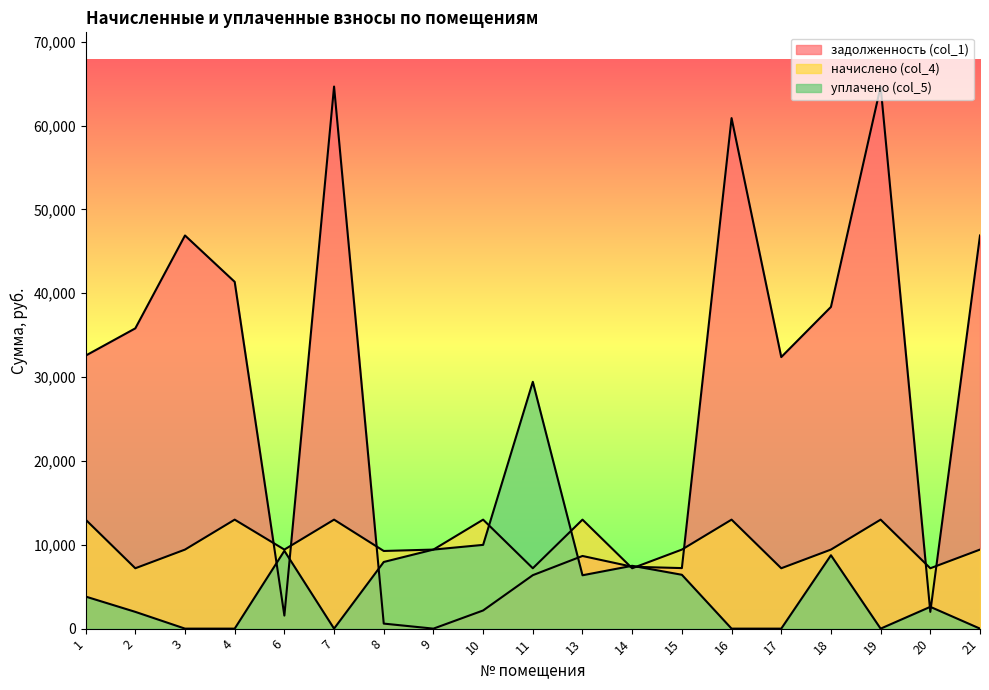

What is the spread (max minus min) of values at 4?

41358.4